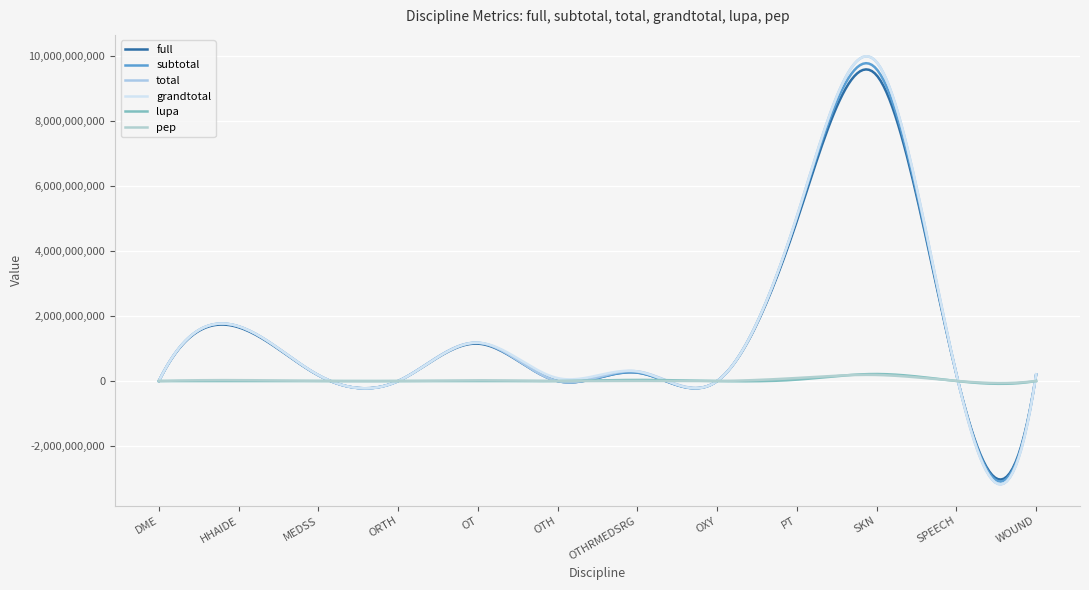

True or false: subtotal and grandtotal cross at least once.

False